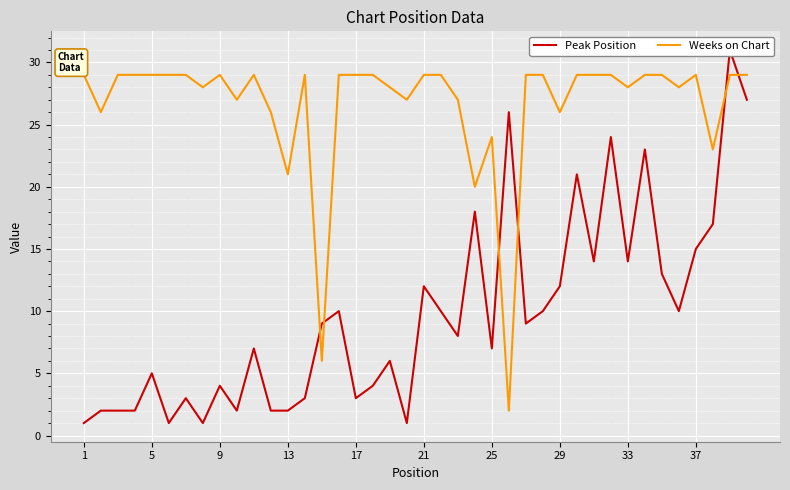

What is the sum of the Weeks on Chart values at 25 and 33?

52